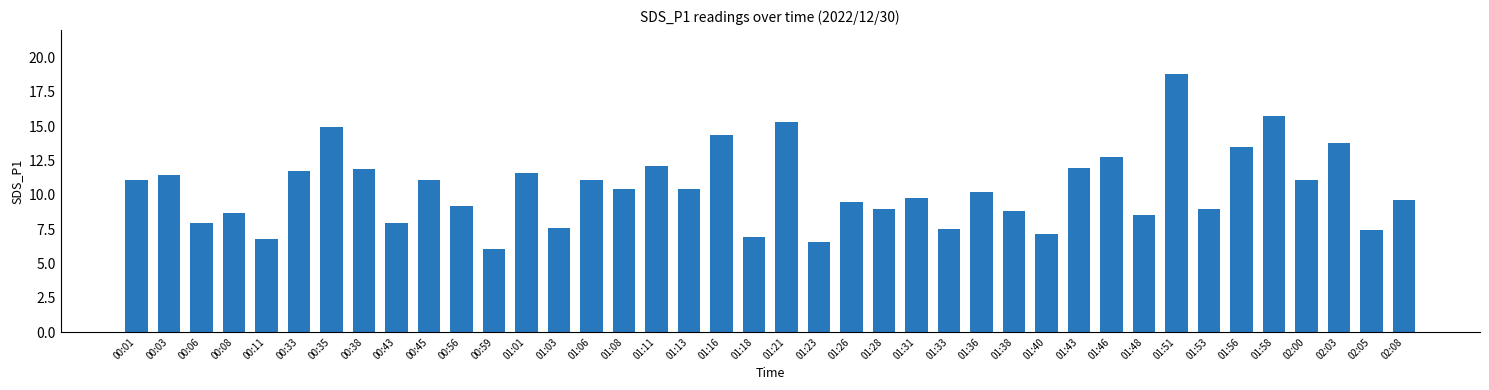

What is the sum of the values at 00:59 and 01:33?

13.6